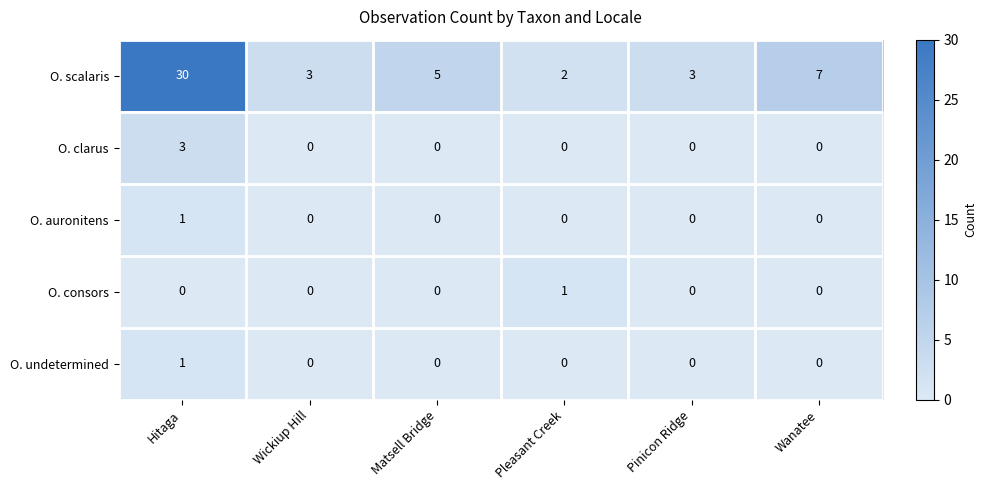

Which series has the widest spread of values?

O. scalaris